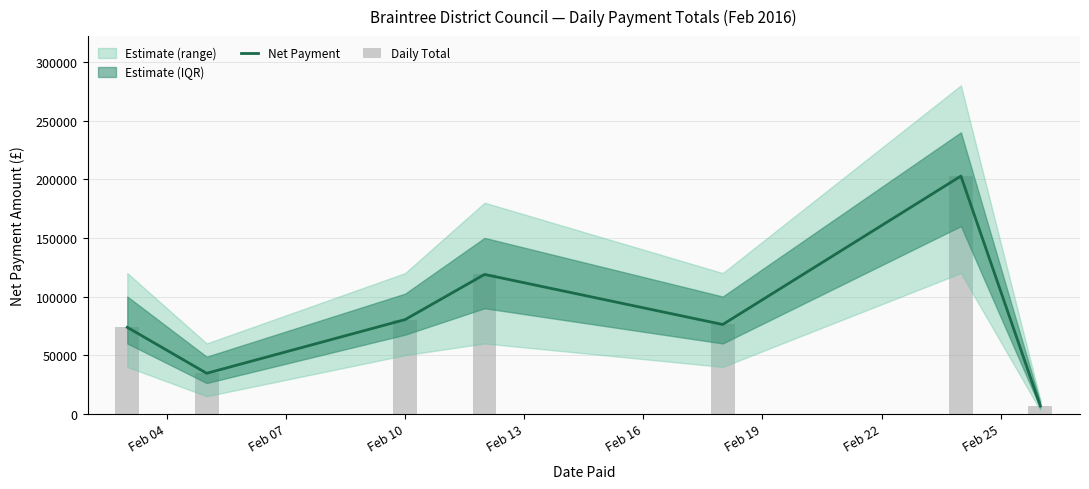

How many categories are shown in the chart?

7